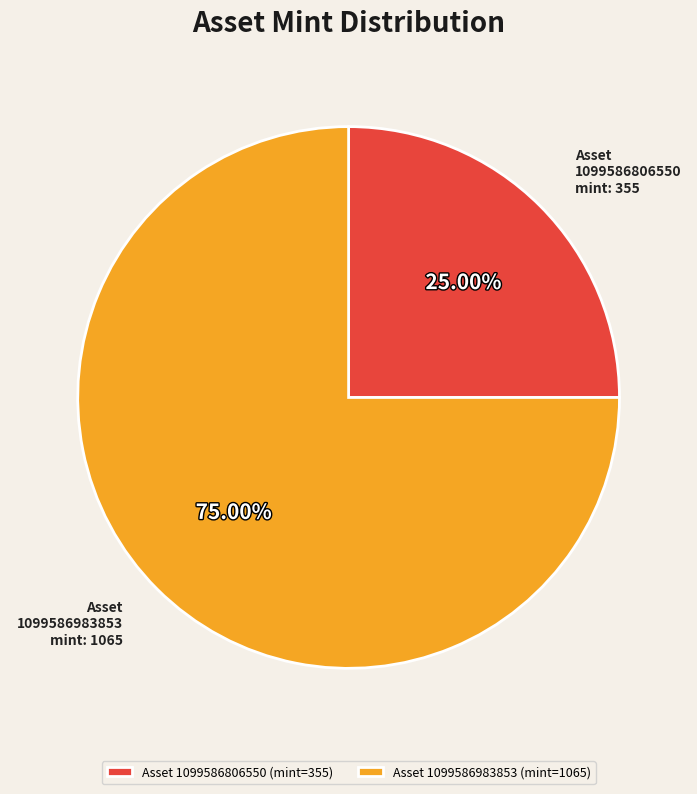

Is the sum of Asset 1099586983853 (mint=1065) and Asset 1099586806550 (mint=355) greater than half?

Yes